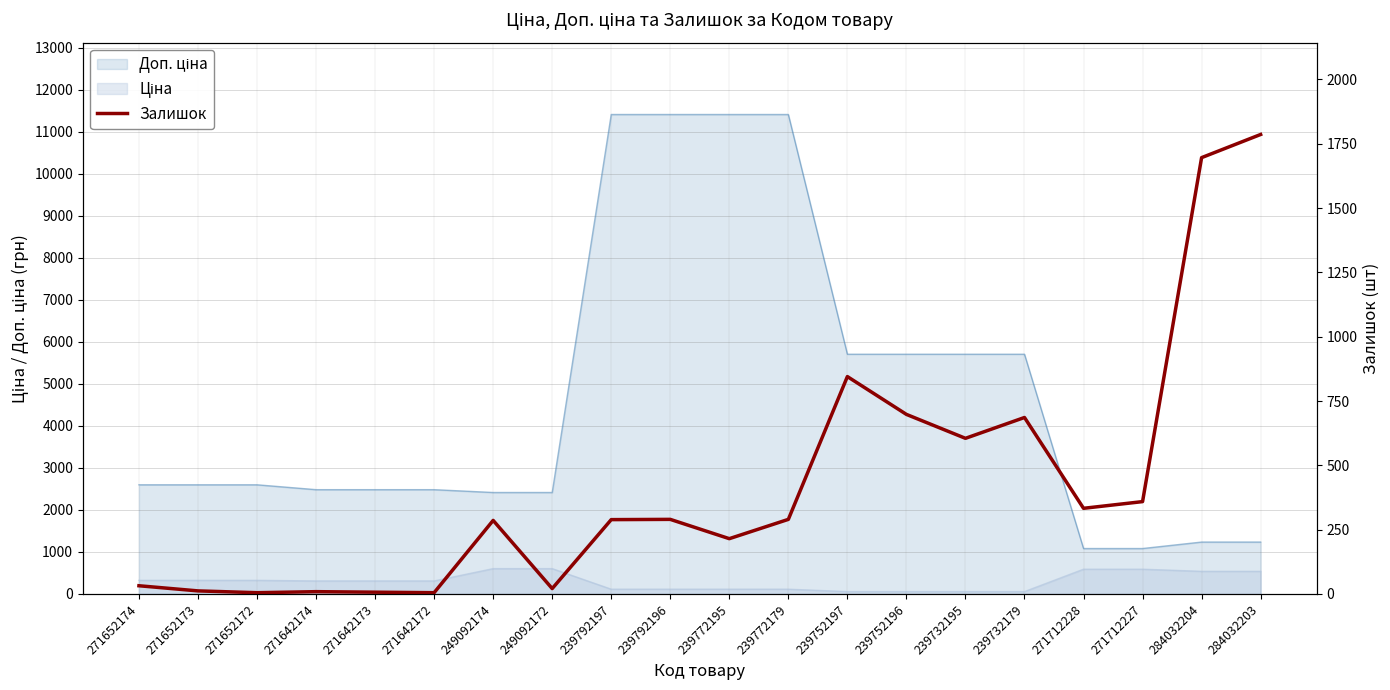

Between 271652172 and 271712227, which is larger?

271712227